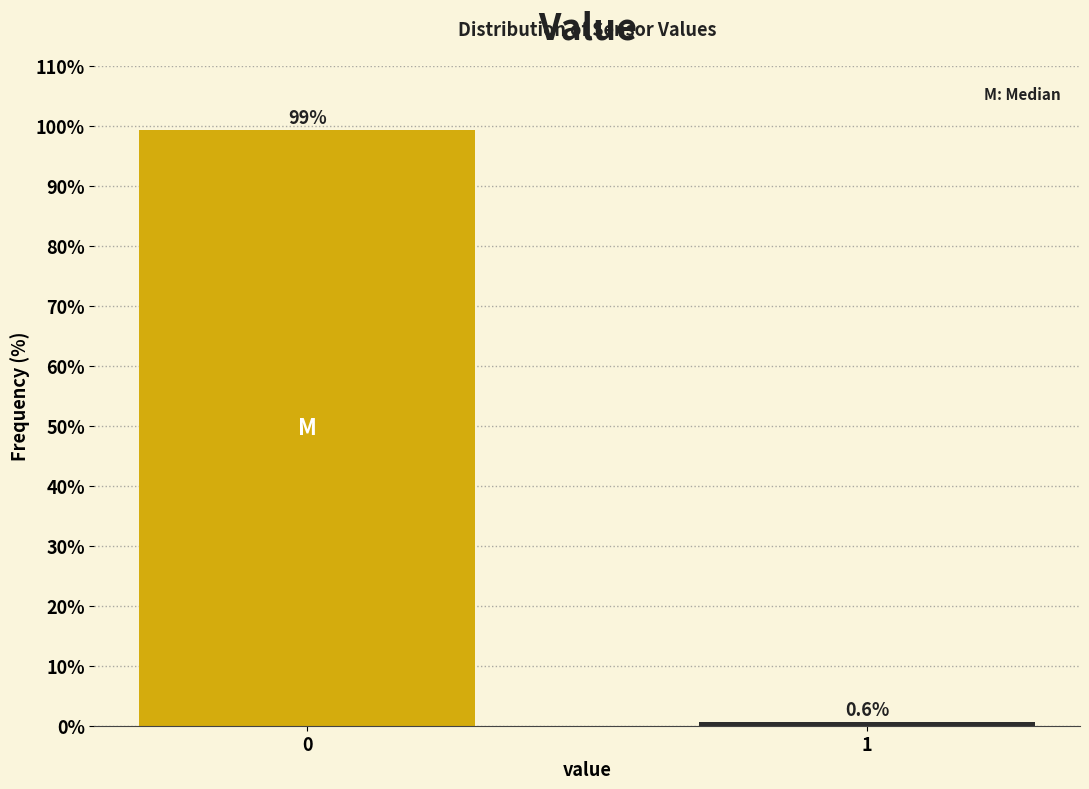

Reading left to right, what are all the values shown in this chart?

0=99.4	1=0.6